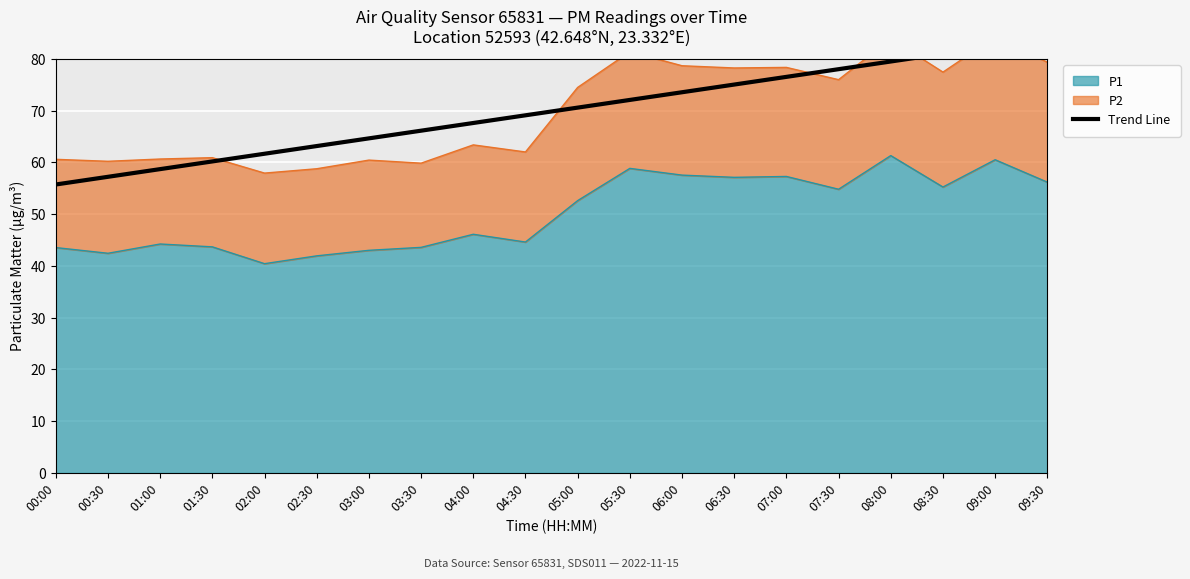

Which category has the lowest value across all series?

00:00